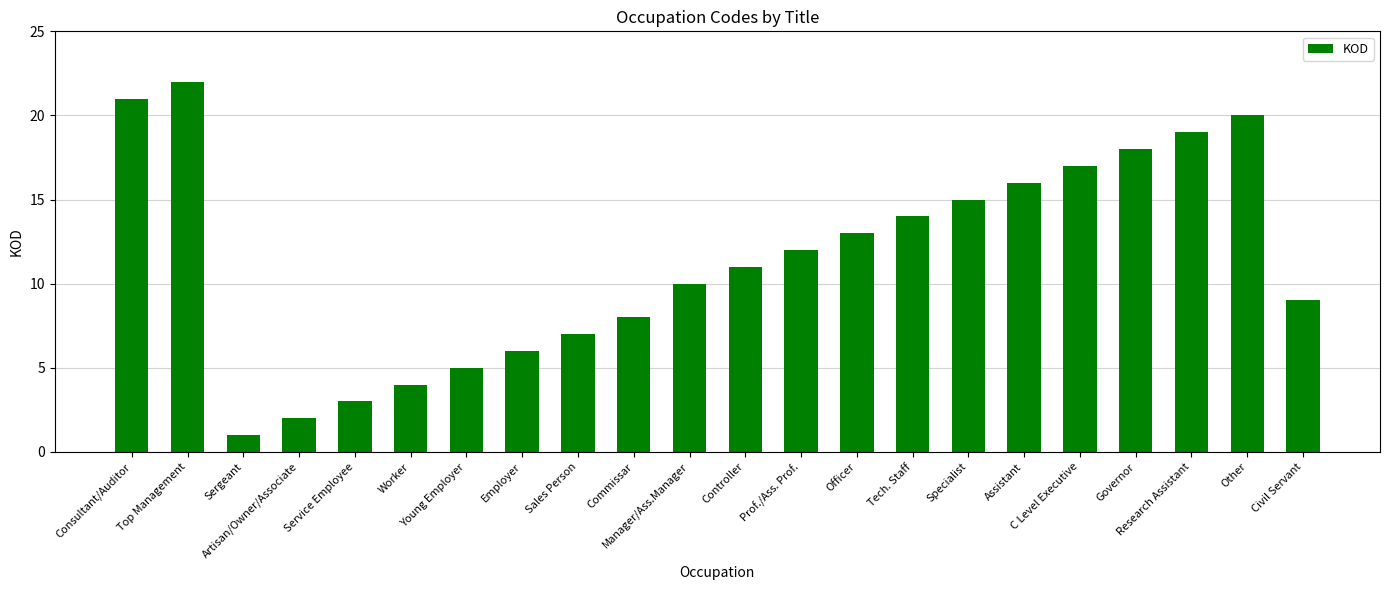

Are the bars grouped side by side (vs. stacked)?

No